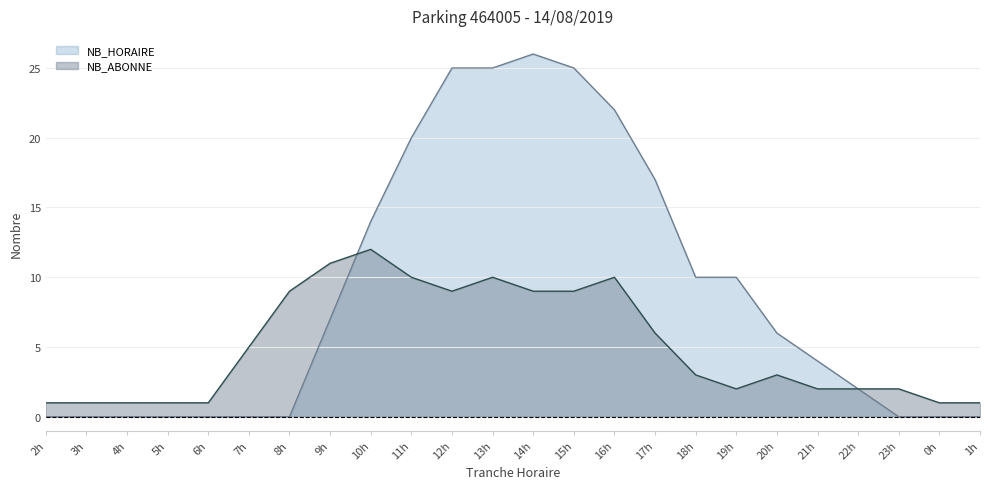

What is the minimum value for NB_ABONNE?

1